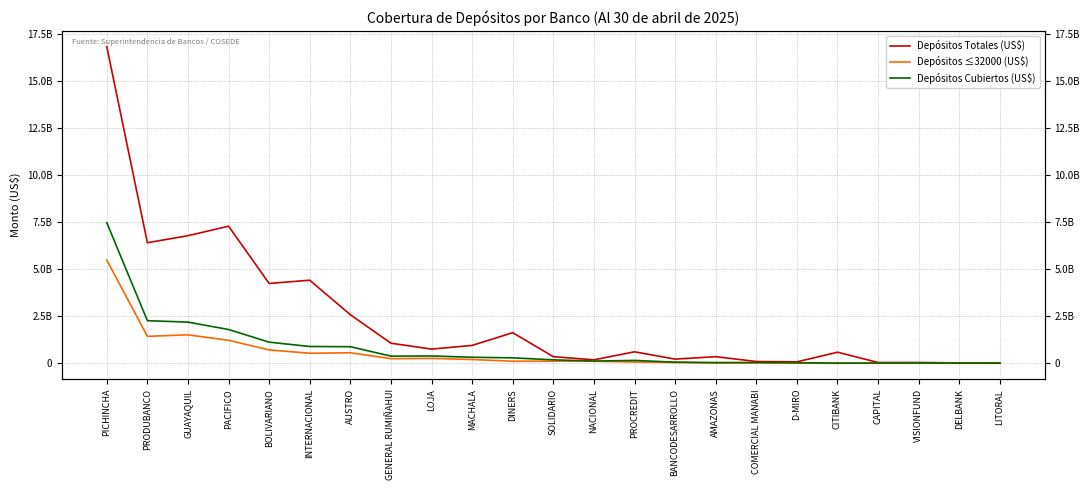

What are all the series names shown in the legend?

Depósitos Totales (US$), Depósitos ≤32000 (US$), Depósitos Cubiertos (US$)